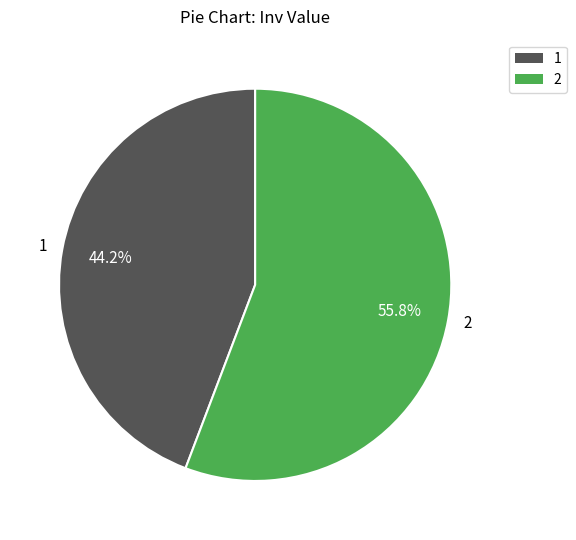

Do 2 and 1 together represent more than half of the pie?

Yes